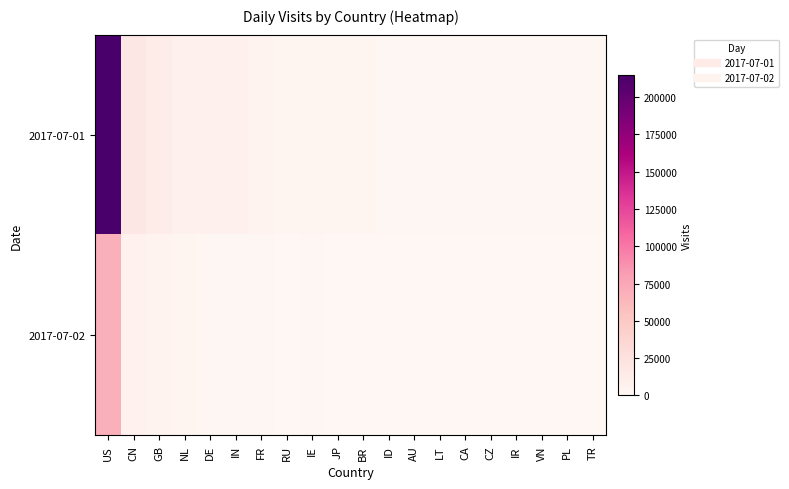

Reading left to right, extract all data points from this chart.

2017-07-01: US=215033	CN=17797	GB=13001	NL=7664	DE=7482	IN=7306	FR=4305	RU=3488	IE=2976	JP=1837	BR=1812	ID=1225	AU=1193	LT=1432	CA=1247	CZ=1295	IR=1440	VN=1013	PL=1201	TR=1353
2017-07-02: US=68863	CN=6711	GB=4457	NL=2474	DE=1524	IN=1466	FR=994	RU=606	IE=966	JP=689	BR=659	ID=657	AU=685	LT=390	CA=479	CZ=411	IR=137	VN=492	PL=226	TR=47